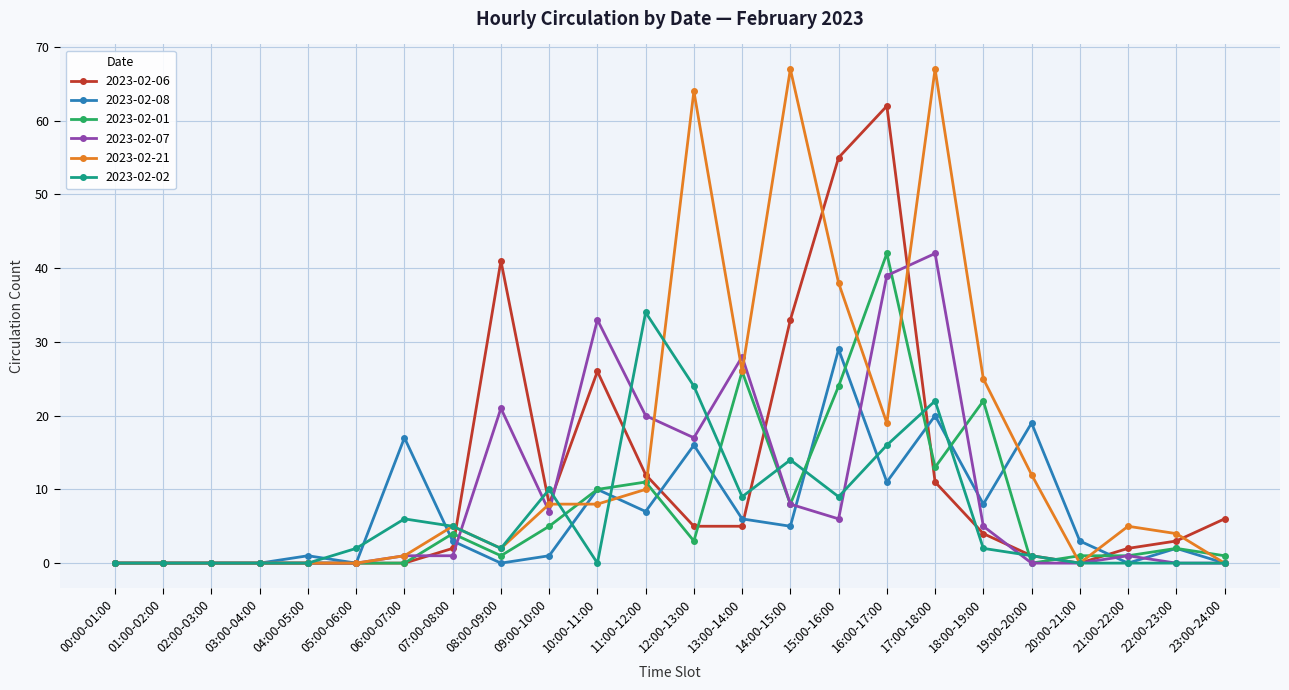

What is the highest value of the 2023-02-07 series?

42